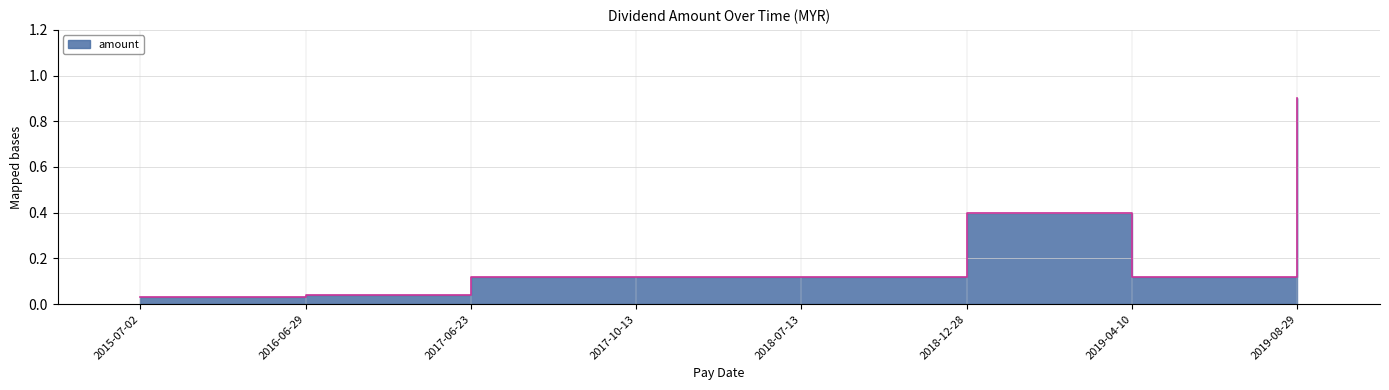

The value at 2019-04-10 is 0.1. True or false?

True